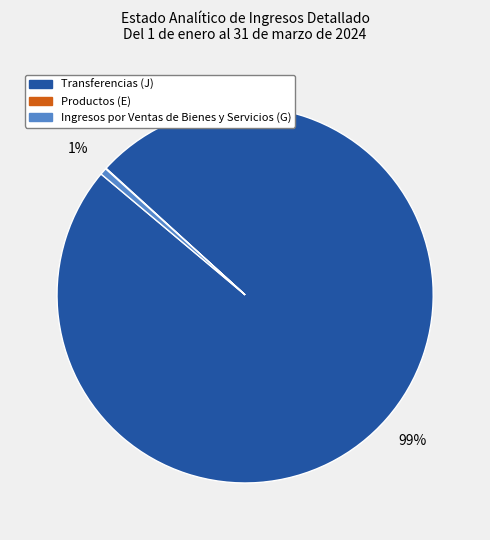

Which slice is the largest?

Transferencias (J)